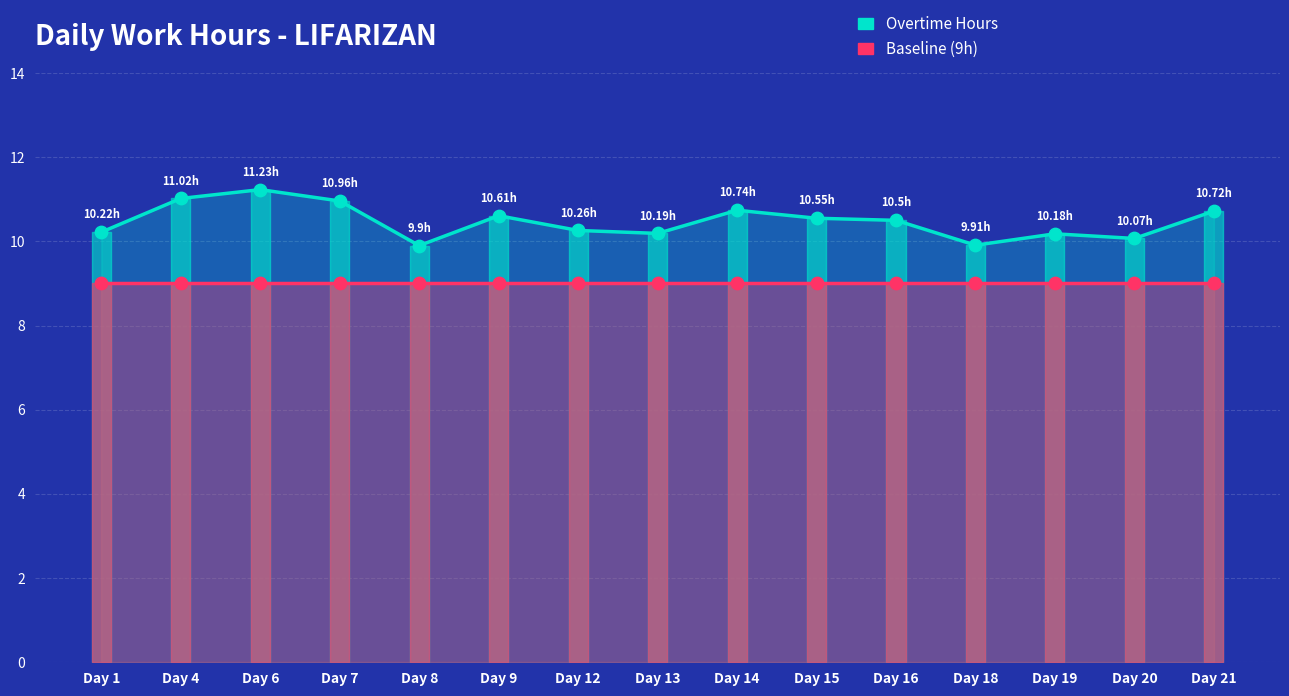

Is the value of Overtime Hours at Day 8 greater than the value of Baseline (9h) at Day 16?

Yes